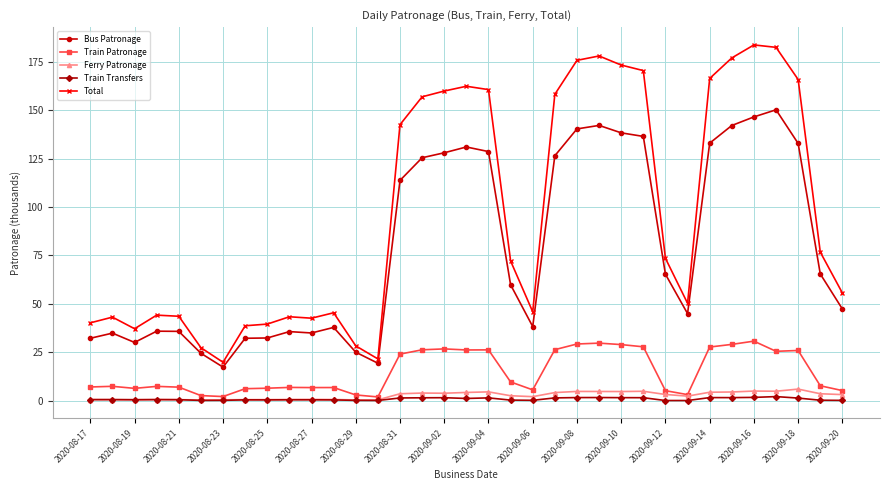

True or false: Total has more than 1 points higher than both neighbors.

True